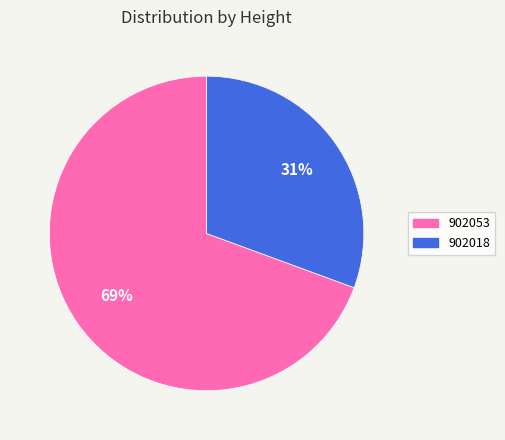

Which category accounts for the majority?

902053